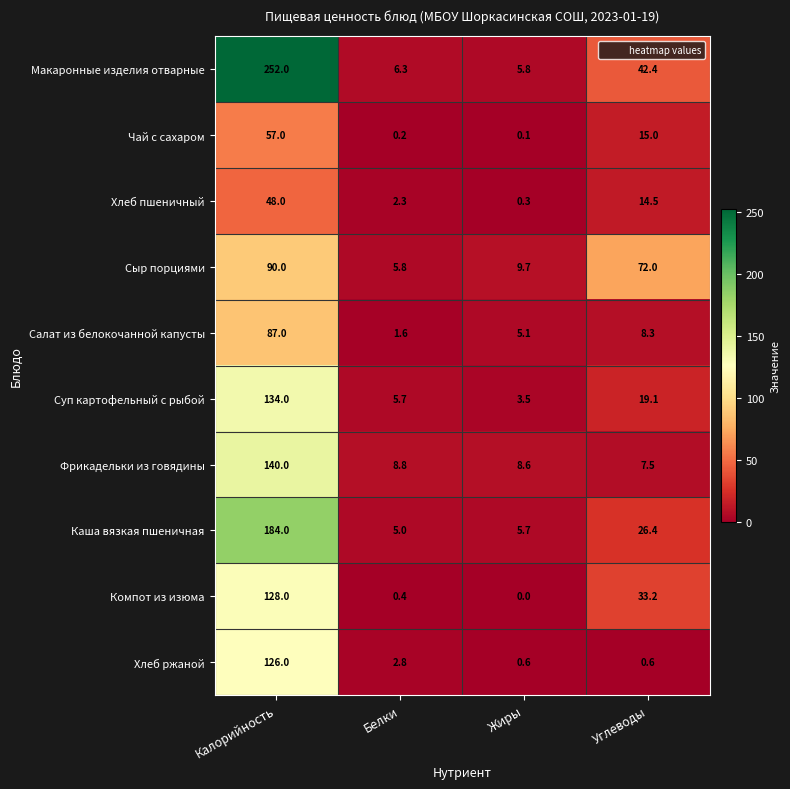

Where does the Чай с сахаром series first go above 15?

Калорийность